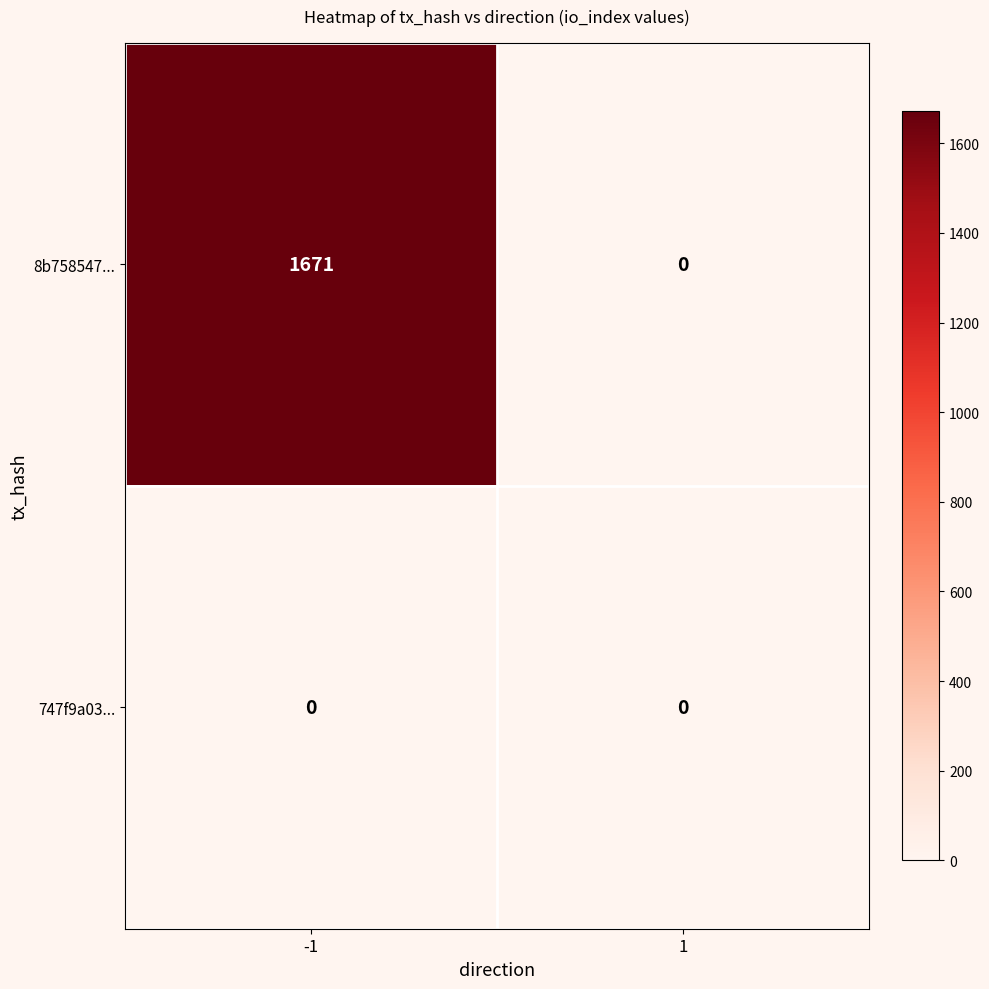

Reading left to right, what are all the values shown in this chart?

8b758547...: -1=1671	1=0
747f9a03...: -1=0	1=0